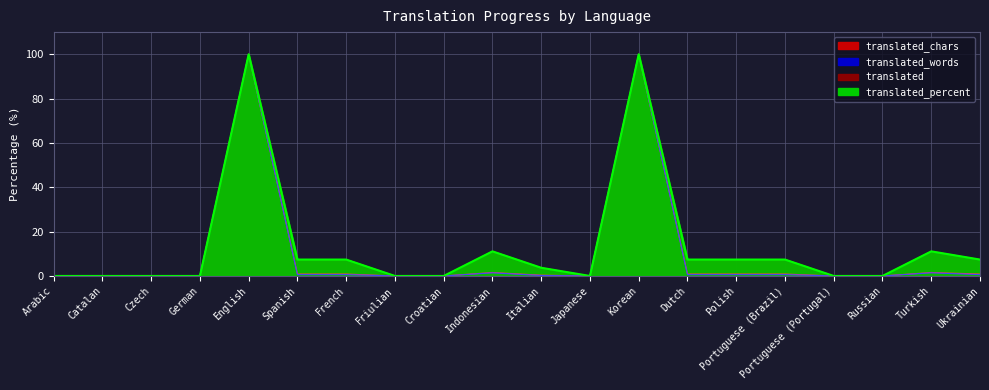

What is the sum of all translated values?

270.4